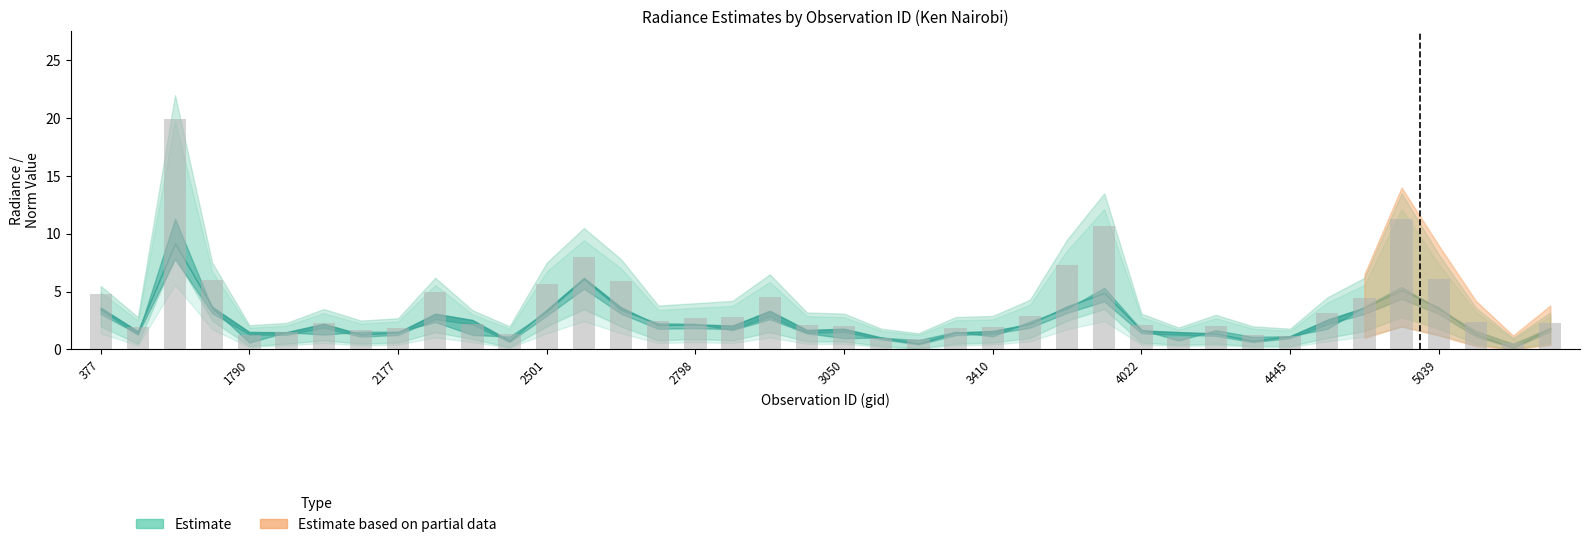

What is the value of the 22nd bar from the left?

1.0